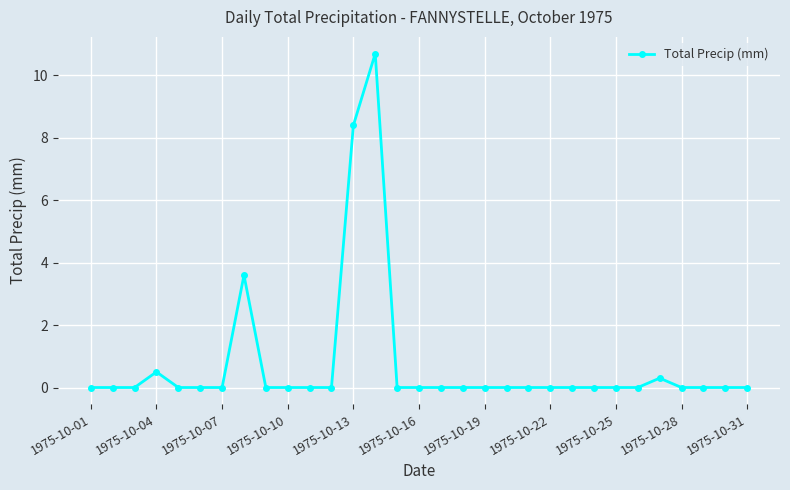

What is the difference between the maximum and minimum values?

10.7